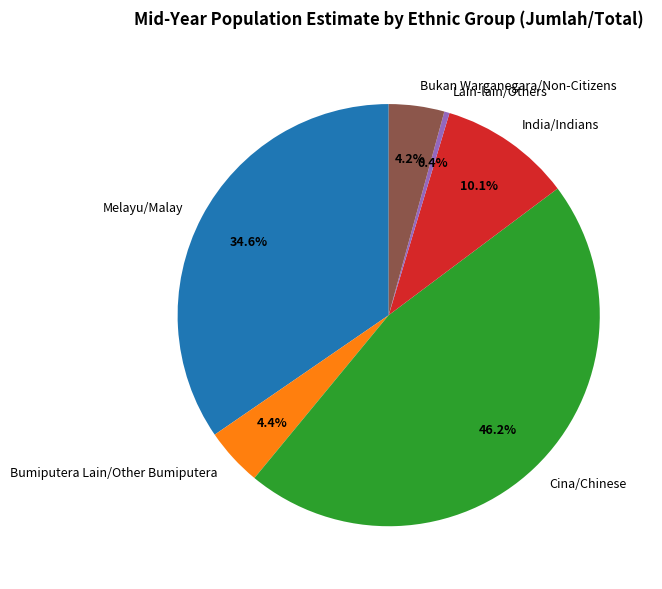

What is the smallest slice in the pie chart?

Lain-lain/Others